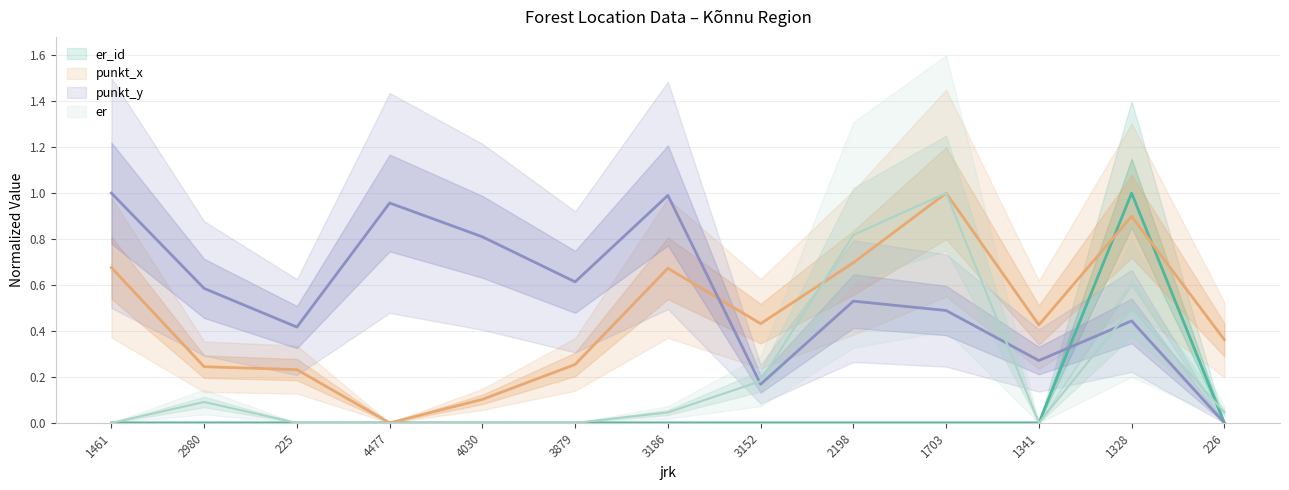

What is the sum of the punkt_y values at 1341 and 226?

0.3